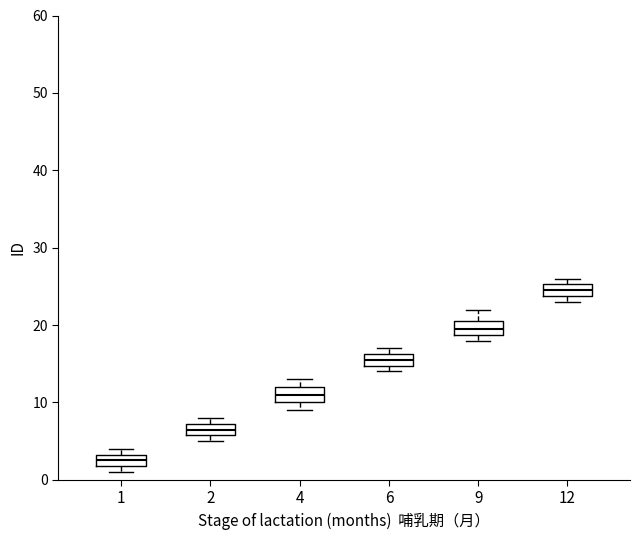

Where is the upper edge of the box at x = 6 on the y-axis? The values are not printed on the chart, so give them approximately, as read against the axis.

16